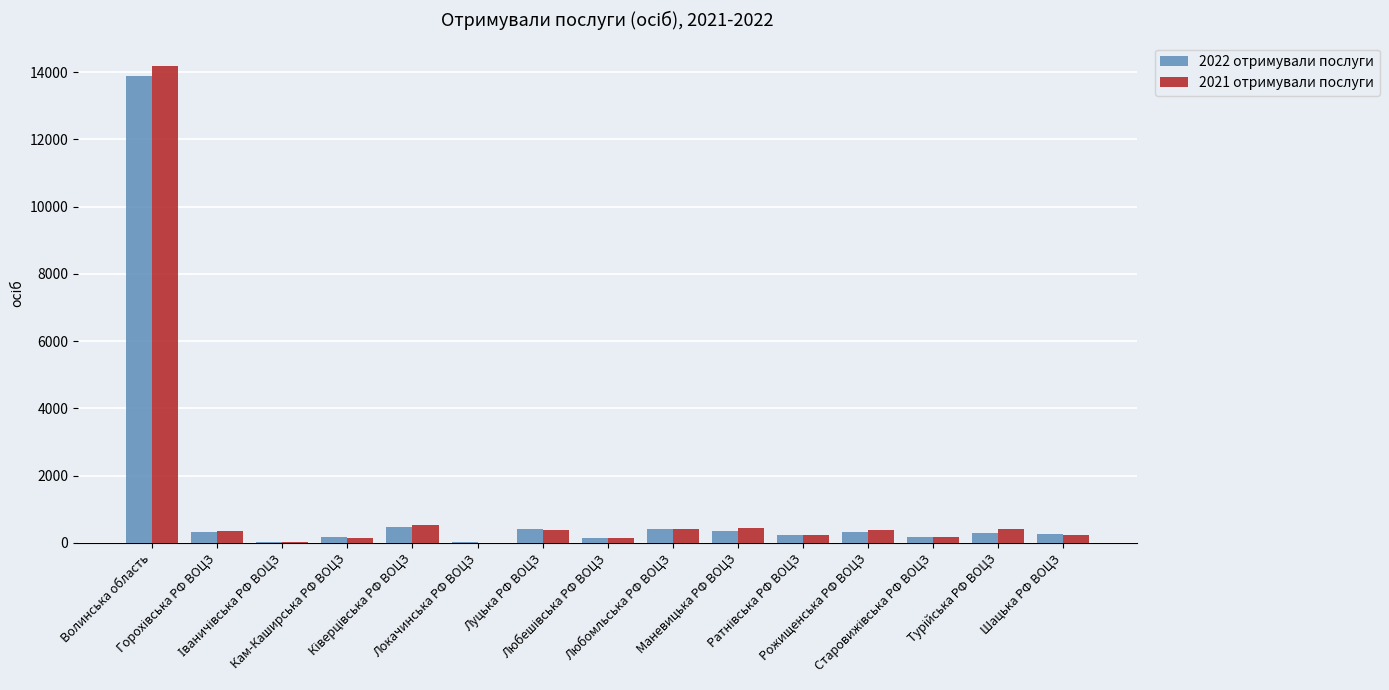

What is the maximum value shown in the chart?

14168